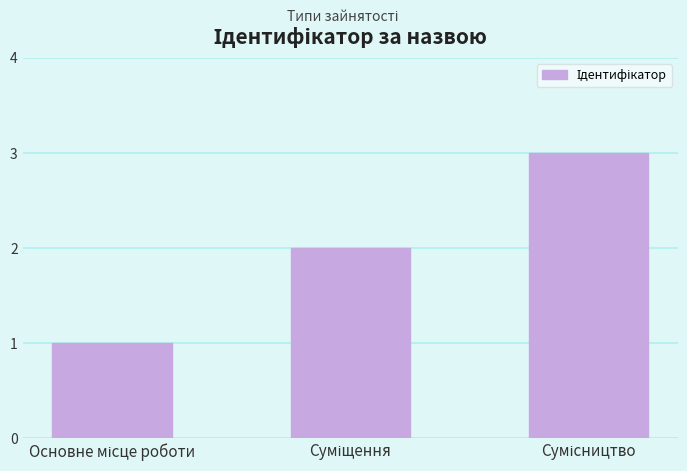

Does the chart contain stacked bars?

No